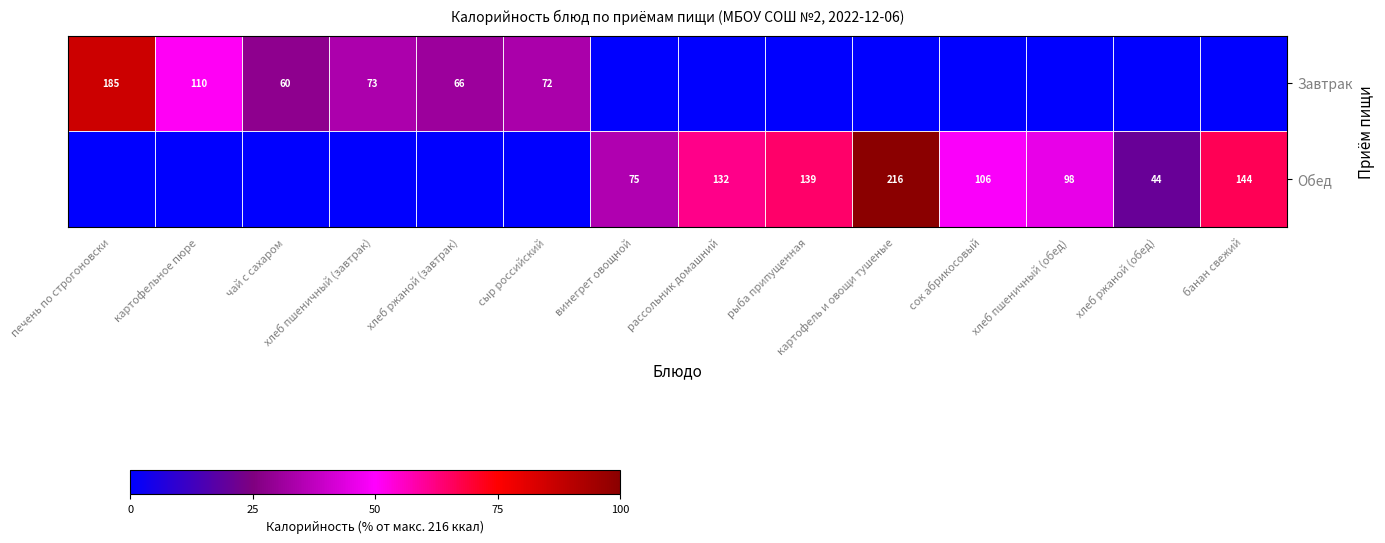

The value of Завтрак at печень по строгоновски is 185. True or false?

True